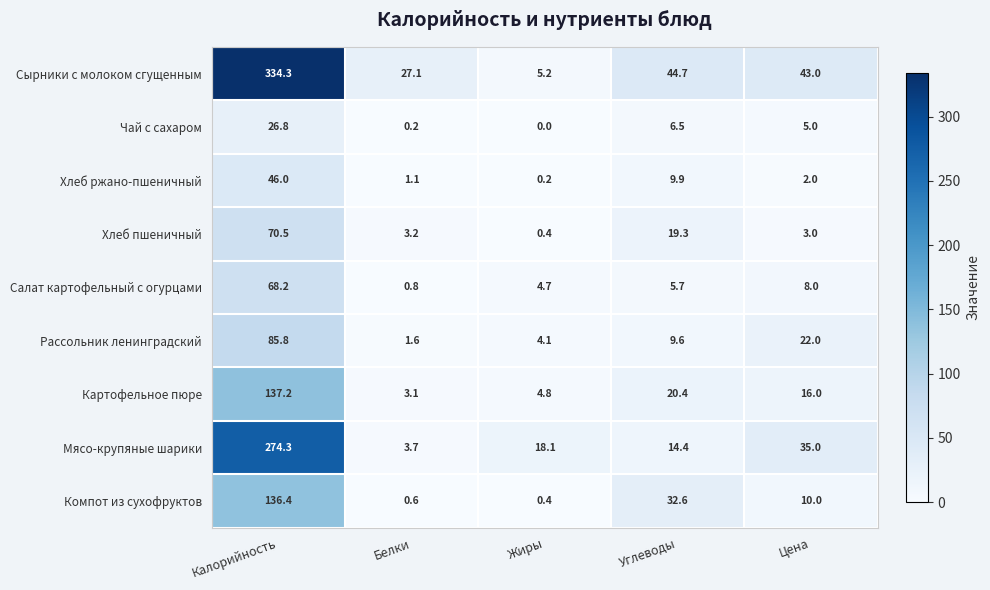

What is the total value across all series at Белки?

41.4